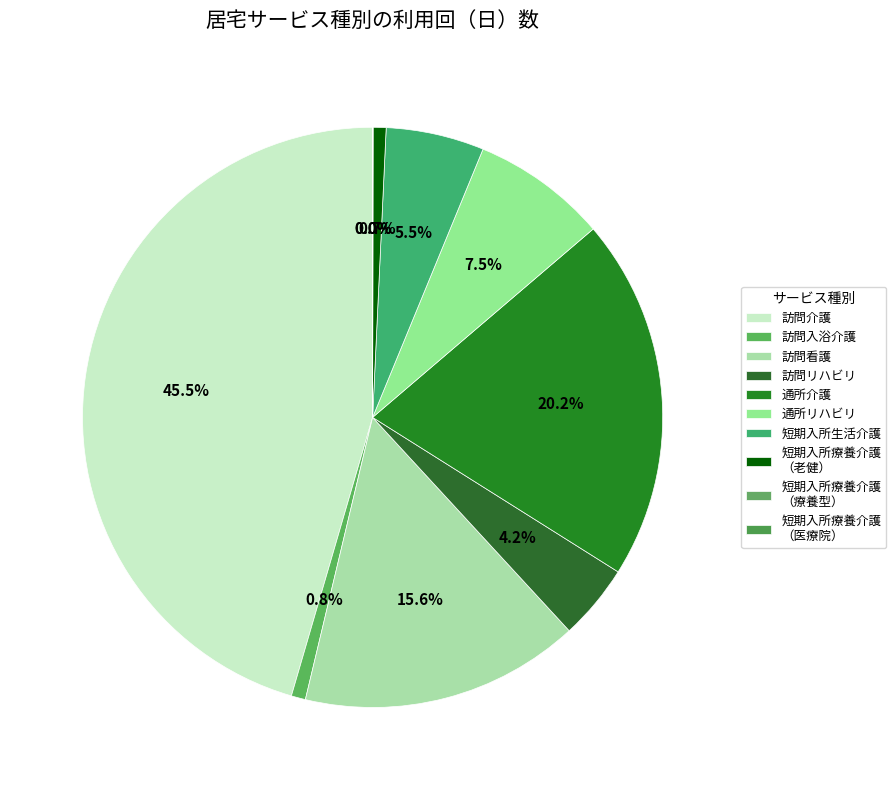

What percentage is NOT represented by 訪問入浴介護?

99.2%